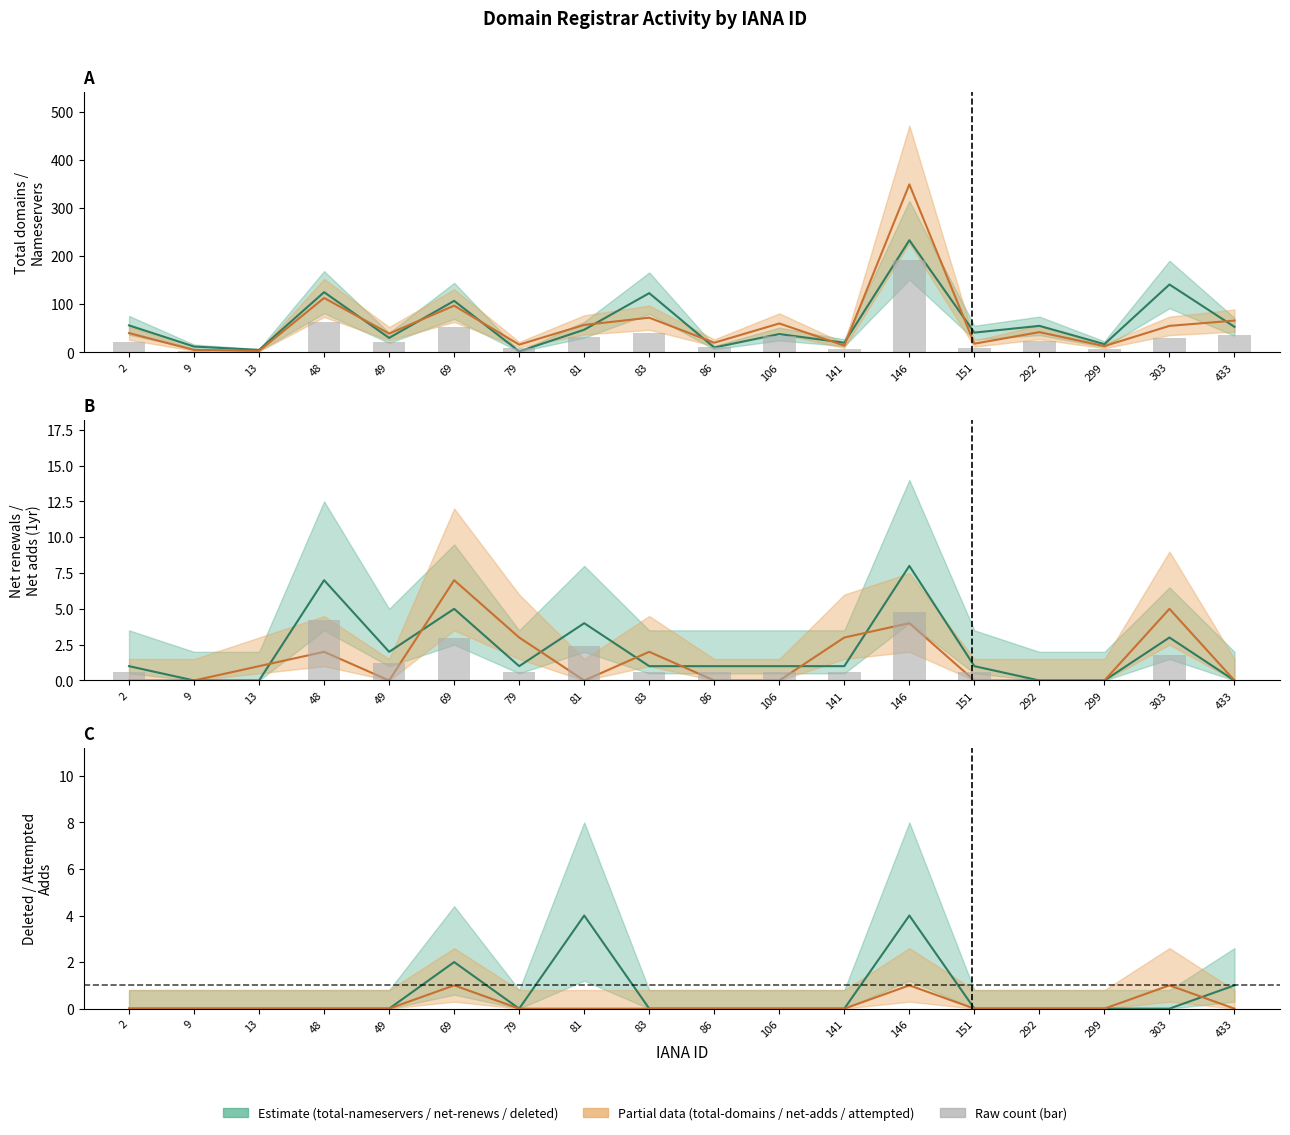

Reading right to left, list all the values displayed in this chart.

total-domains: 433=66	303=55	299=13	292=42	151=18	146=349	141=14	106=60	86=20	83=72	81=57	79=16	69=97	49=39	48=113	13=3	9=5	2=40
total-nameservers: 433=53	303=141	299=17	292=55	151=41	146=233	141=20	106=38	86=10	83=123	81=47	79=2	69=107	49=30	48=125	13=5	9=12	2=56
net-adds-1-yr: 433=0	303=5	299=0	292=0	151=0	146=4	141=3	106=0	86=0	83=2	81=0	79=3	69=7	49=0	48=2	13=1	9=0	2=0
net-renews-1-yr: 433=0	303=3	299=0	292=0	151=1	146=8	141=1	106=1	86=1	83=1	81=4	79=1	69=5	49=2	48=7	13=0	9=0	2=1
deleted-domains-nograce: 433=1	303=0	299=0	292=0	151=0	146=4	141=0	106=0	86=0	83=0	81=4	79=0	69=2	49=0	48=0	13=0	9=0	2=0
attempted-adds: 433=0	303=1	299=0	292=0	151=0	146=1	141=0	106=0	86=0	83=0	81=0	79=0	69=1	49=0	48=0	13=0	9=0	2=0